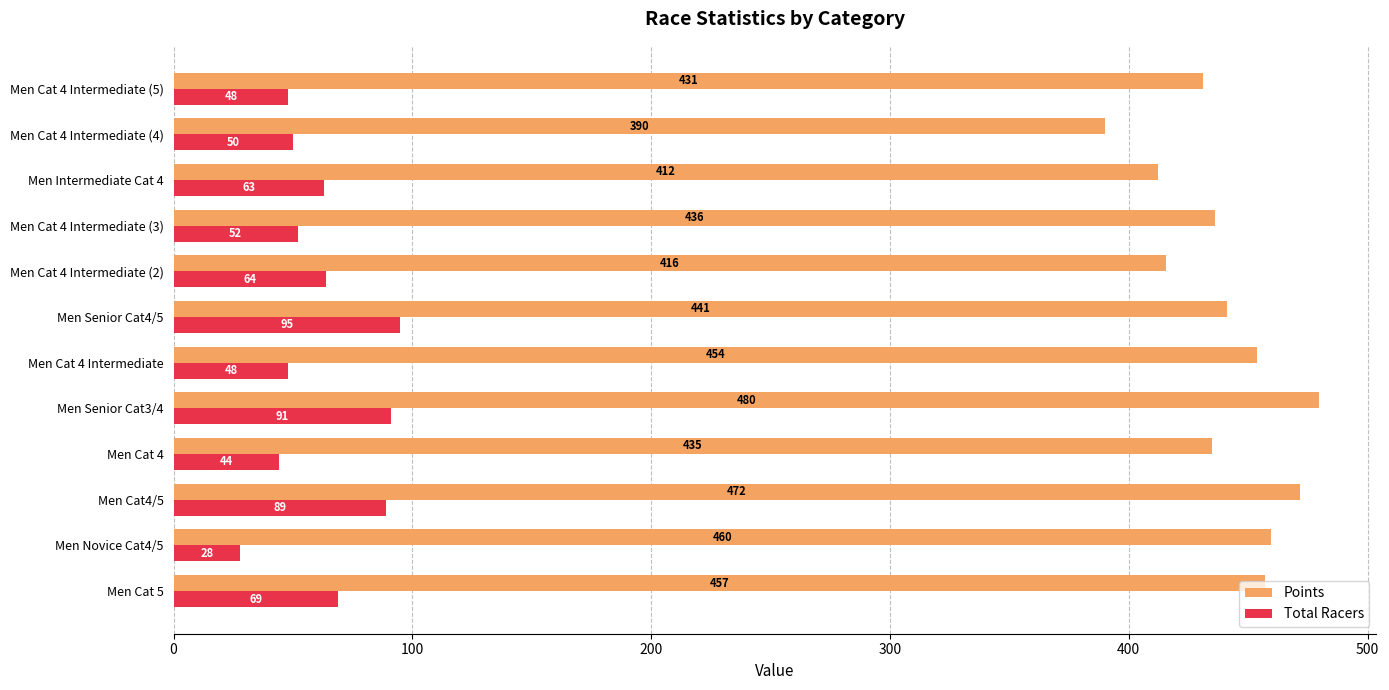

List the labels in order of Points value, largest first.

Men Senior Cat3/4, Men Cat4/5, Men Novice Cat4/5, Men Cat 5, Men Cat 4 Intermediate, Men Senior Cat4/5, Men Cat 4 Intermediate (3), Men Cat 4, Men Cat 4 Intermediate (5), Men Cat 4 Intermediate (2), Men Intermediate Cat 4, Men Cat 4 Intermediate (4)